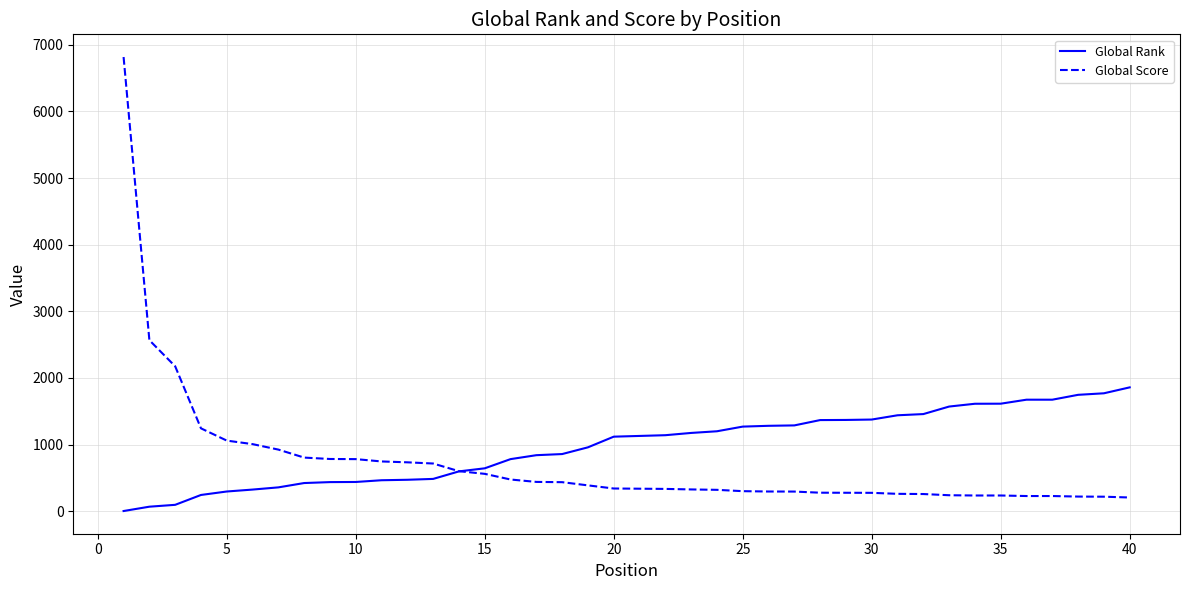

Which series has the widest spread of values?

Global Score